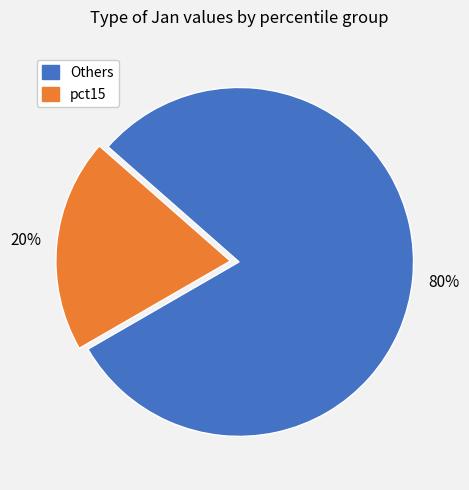

Is there a majority slice in this chart?

Yes